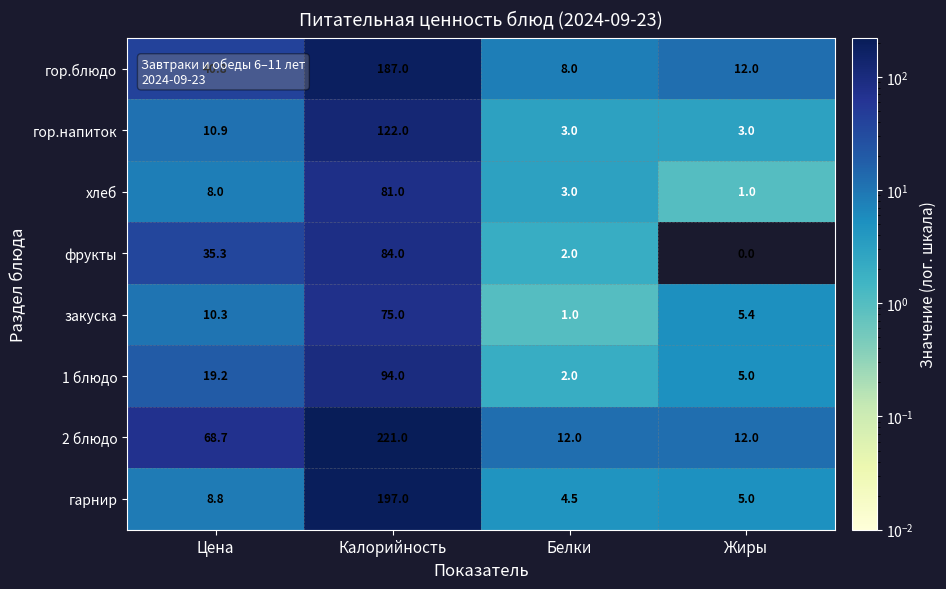

Read the 1 блюдо value at Жиры.

5.0